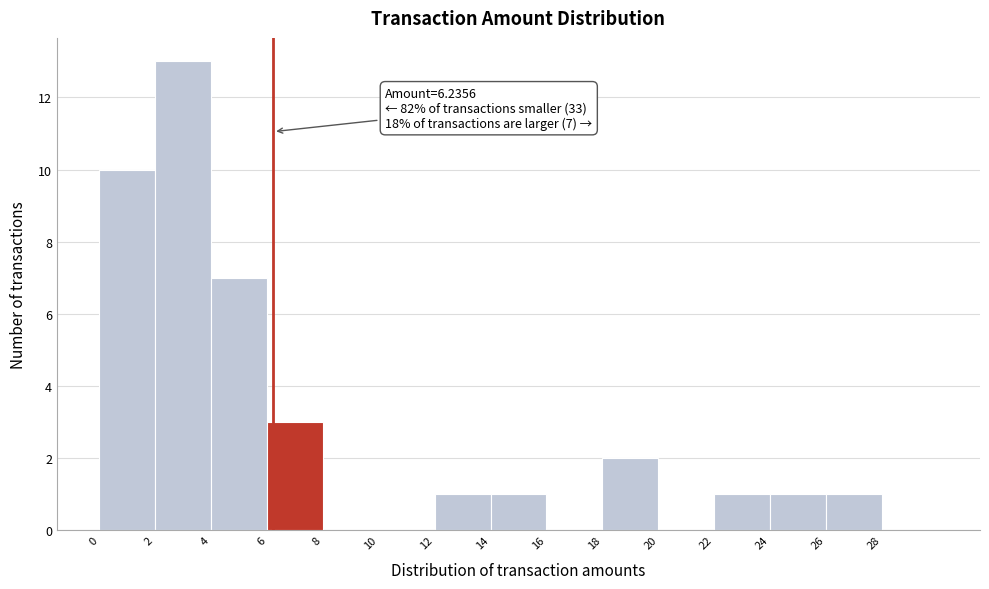

Over which range of the x-axis is the bar tallest?

2 to 4